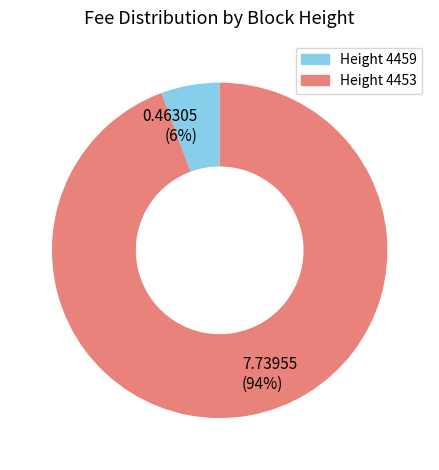

Is the sum of 7.73955 (94%) and 0.46305 (6%) greater than half?

Yes